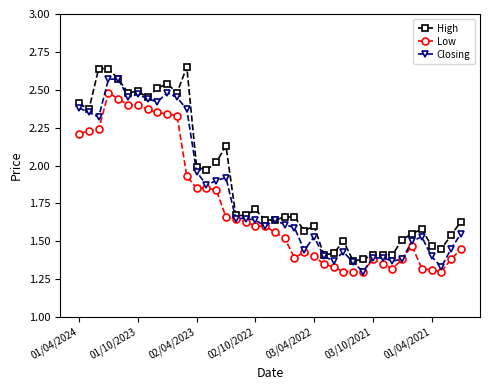

True or false: Low has more than 1 interior local peaks.

True